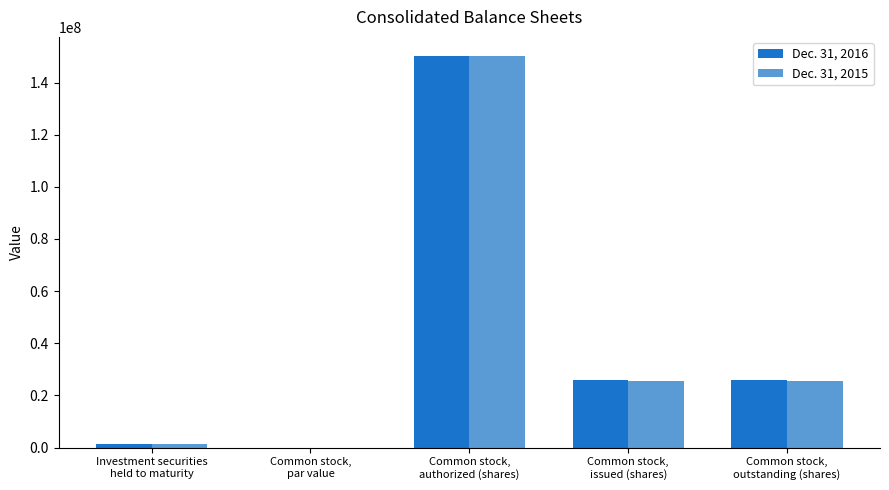

What are all the series names shown in the legend?

Dec. 31, 2016, Dec. 31, 2015